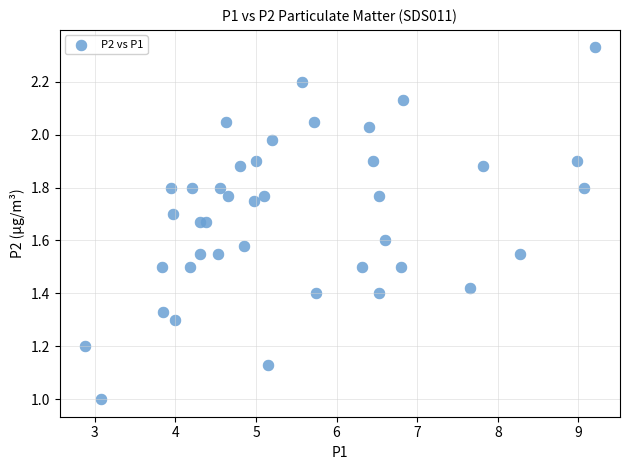

What is the range of X values (max minus min)?

6.3